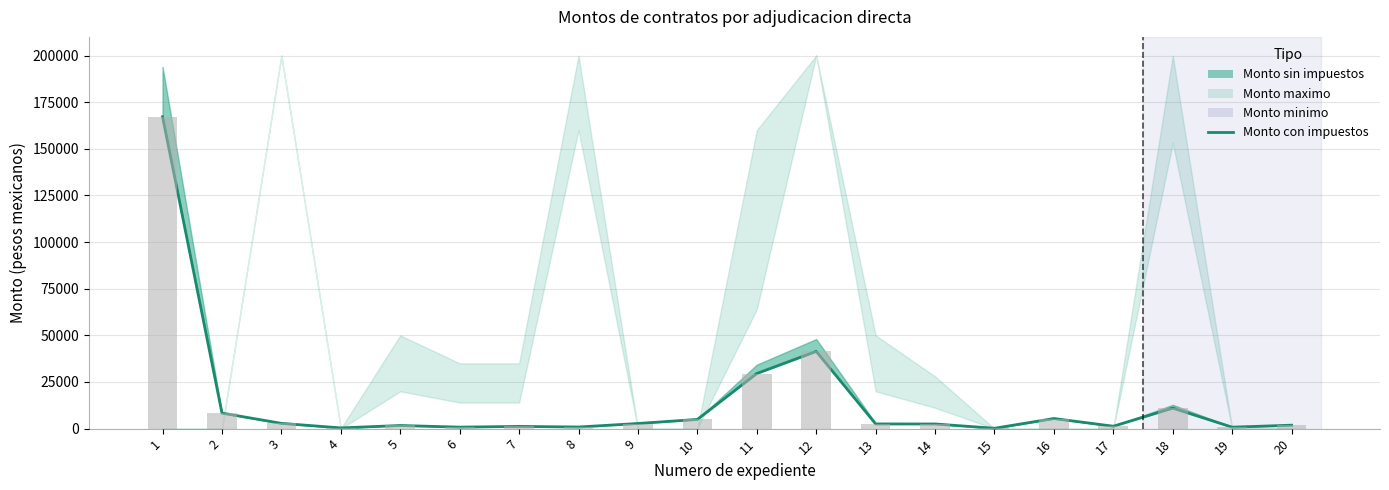

What is the smallest value displayed?

189.3